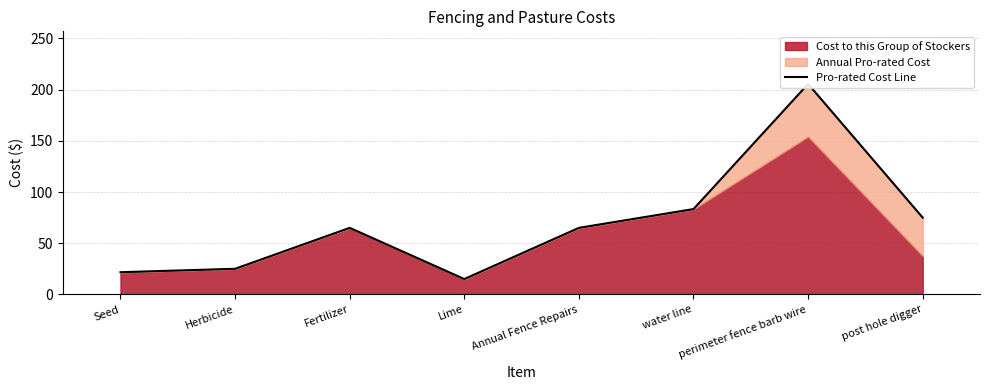

The chart shows a value of 37.4 at Seed. True or false?

False